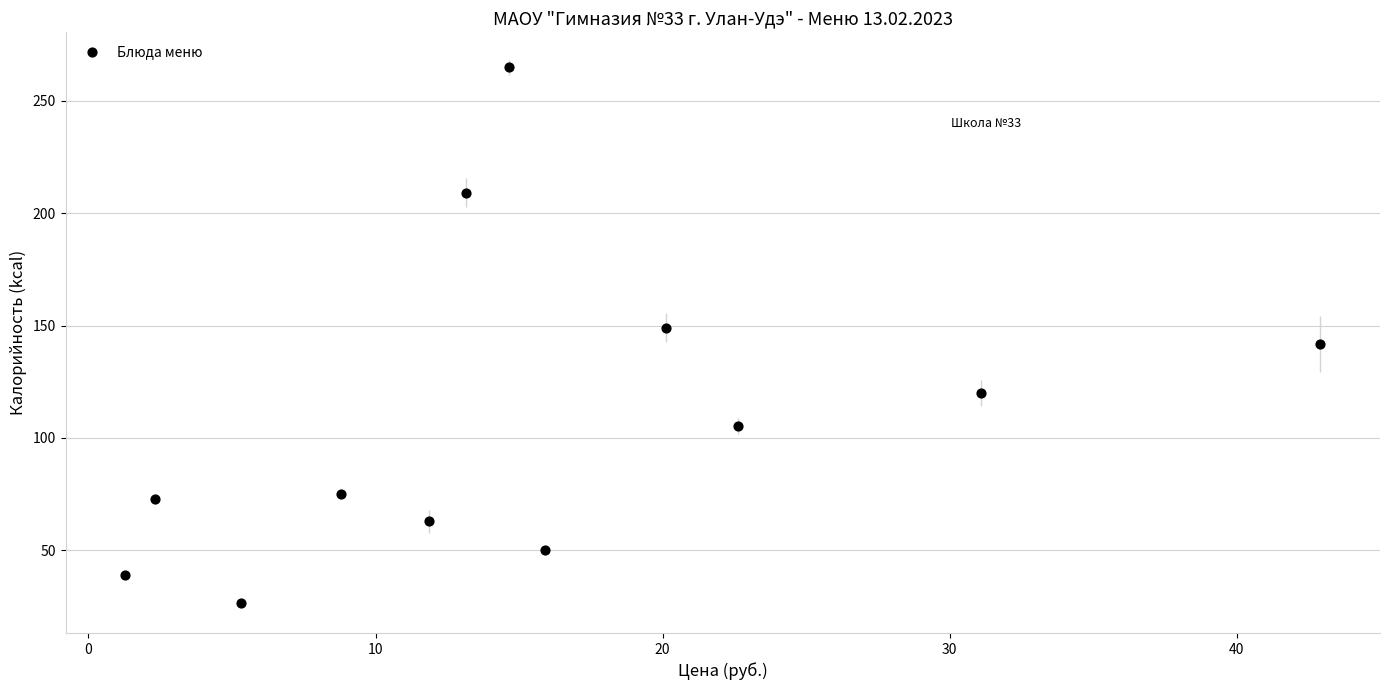

What is the range of Y values (max minus min)?

238.3